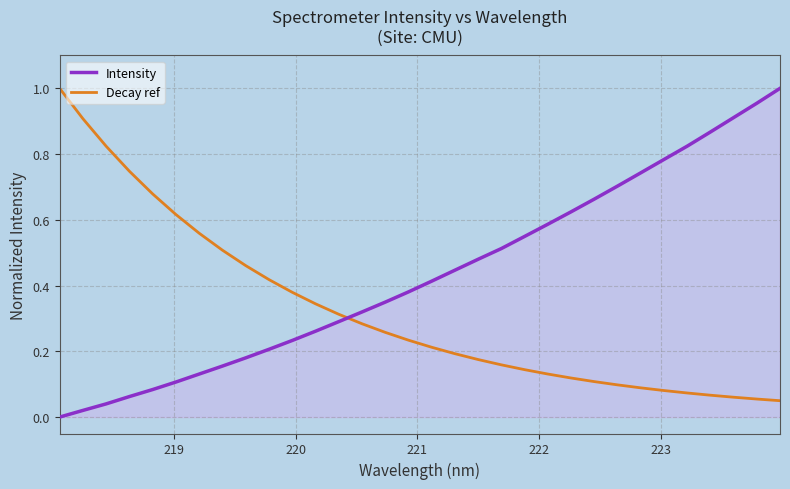

List the series in order of their overall mean, lowest first.

Decay ref, Intensity